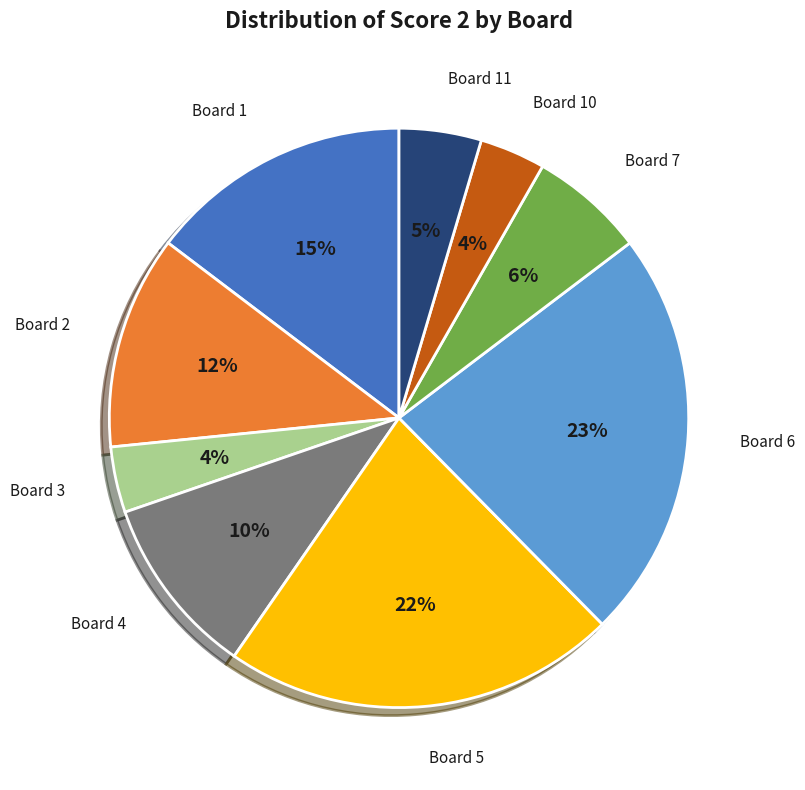

Does any single category account for the majority?

No